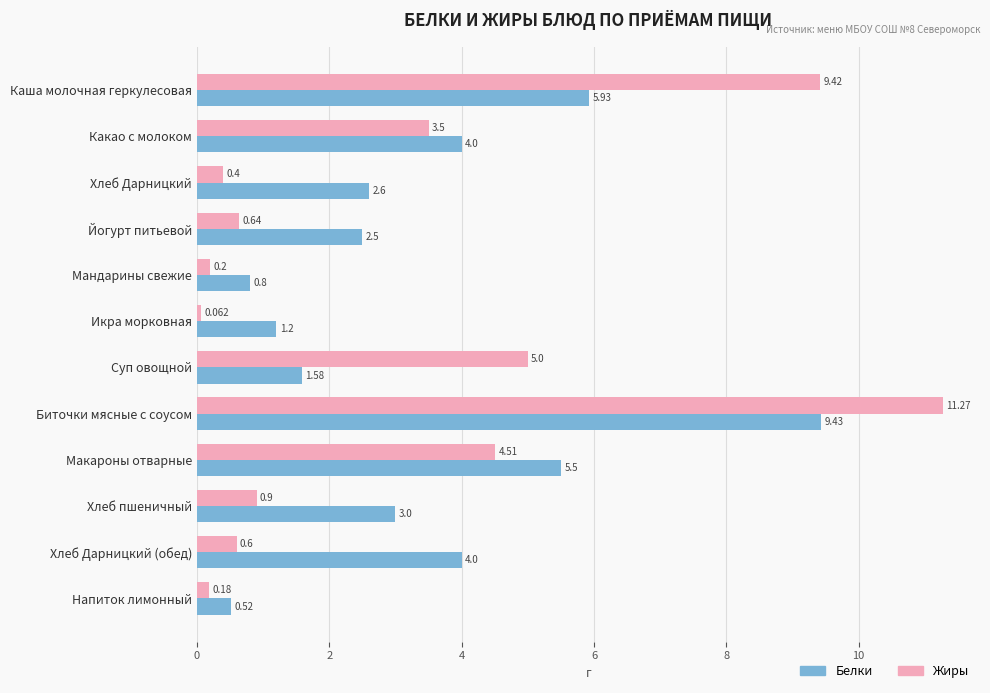

How many distinct data groups are displayed?

2